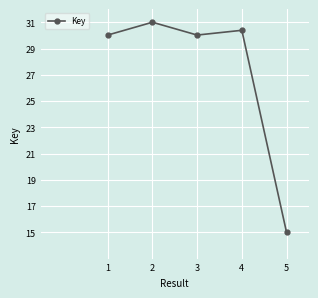

How many interior local peaks (higher than both neighbors) does the data have?

2